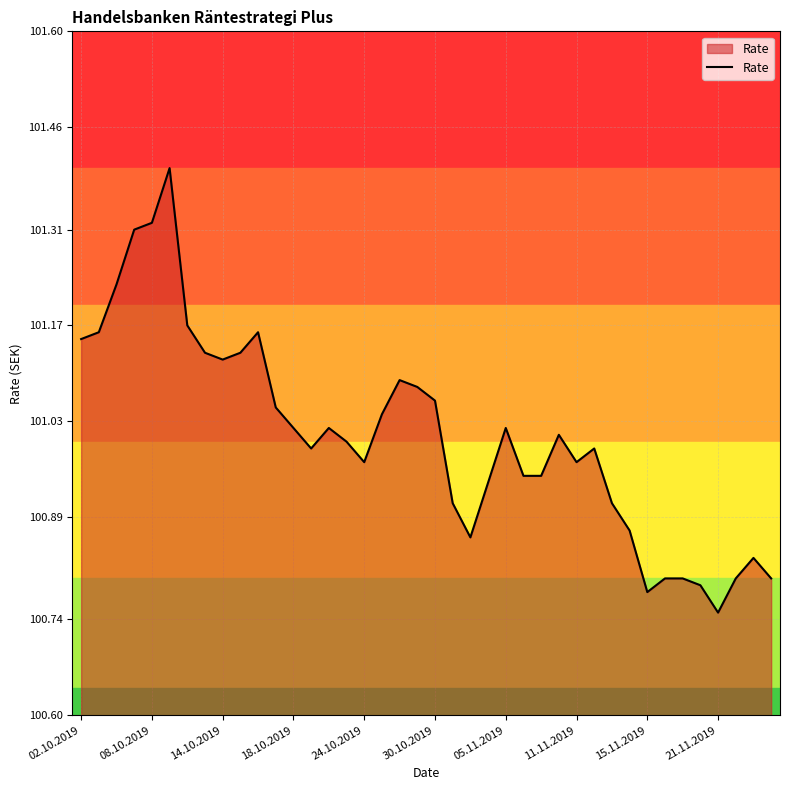

What is the maximum value shown in the chart?

101.4